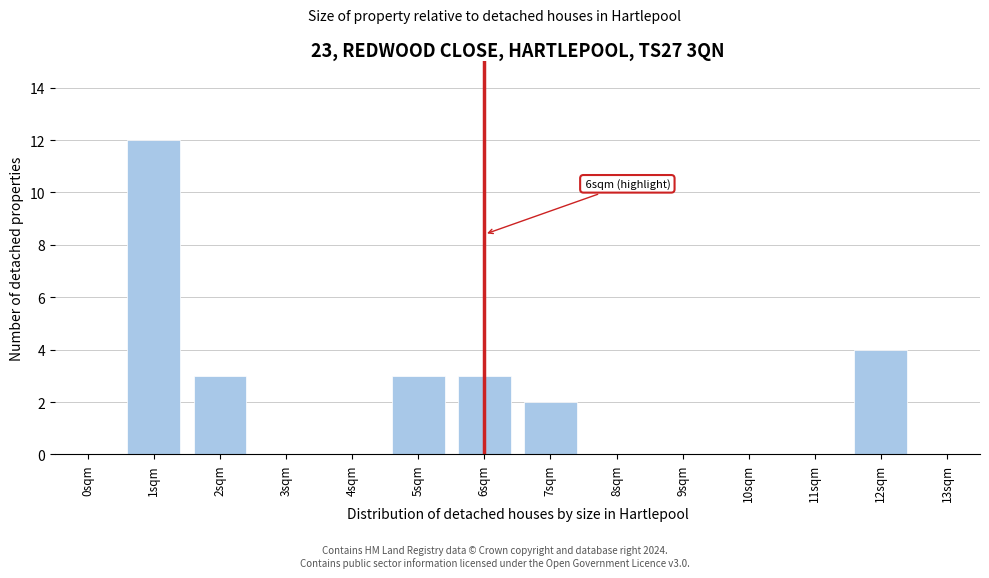

Reading right to left, what are all the values shown in this chart?

13sqm=0	12sqm=4	11sqm=0	10sqm=0	9sqm=0	8sqm=0	7sqm=2	6sqm=3	5sqm=3	4sqm=0	3sqm=0	2sqm=3	1sqm=12	0sqm=0